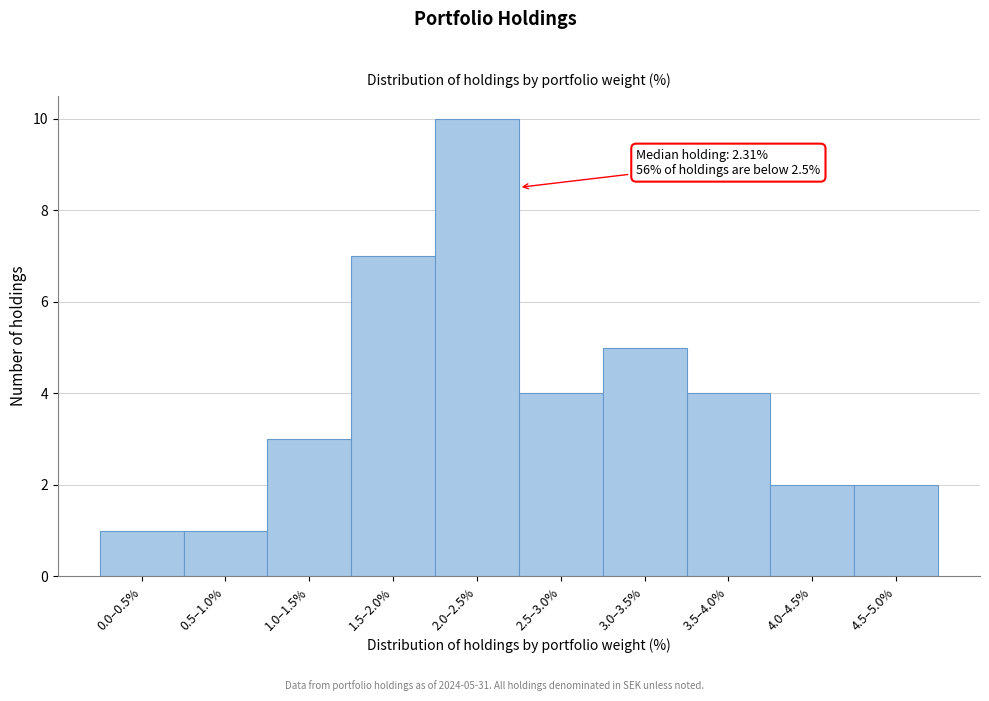

Reading left to right, list all the values displayed in this chart.

0.0–0.5%=1	0.5–1.0%=1	1.0–1.5%=3	1.5–2.0%=7	2.0–2.5%=10	2.5–3.0%=4	3.0–3.5%=5	3.5–4.0%=4	4.0–4.5%=2	4.5–5.0%=2